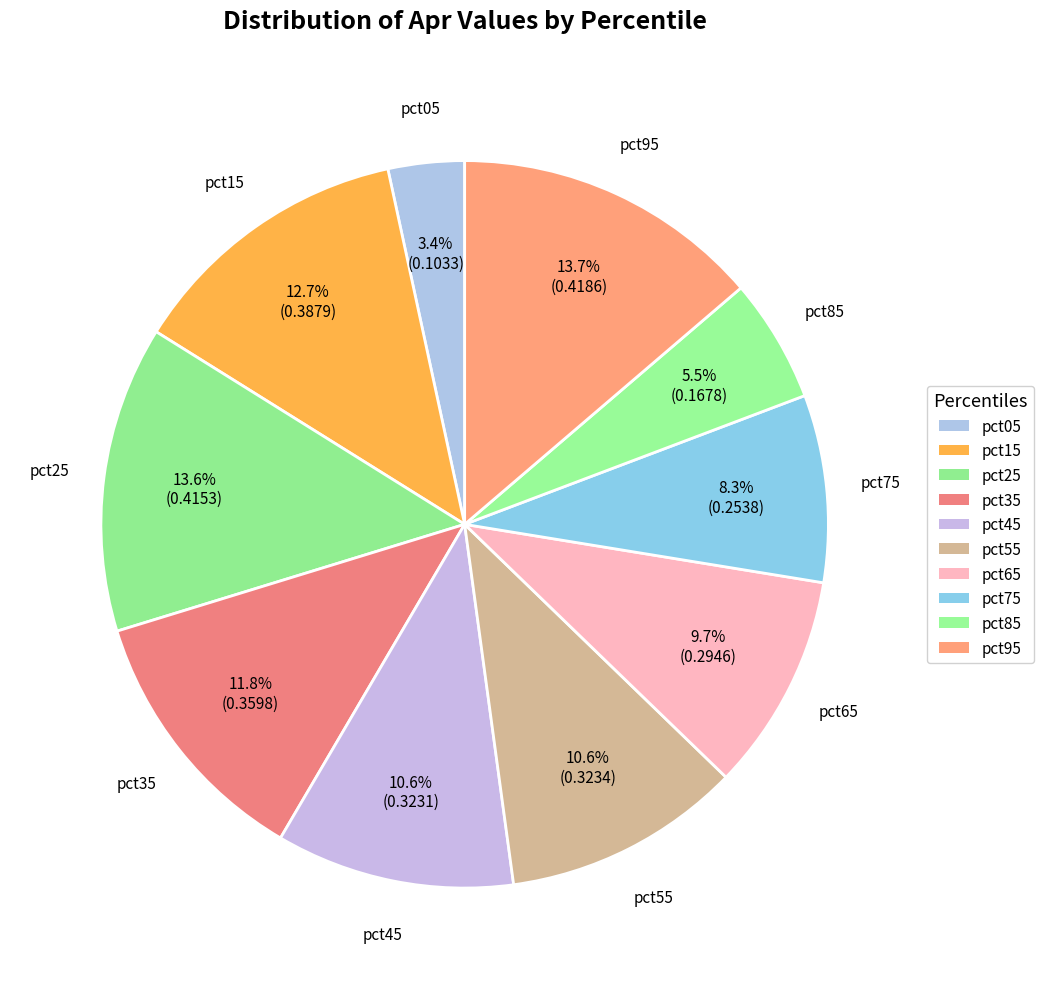

To the nearest percent, what is the difference between the pct65 and pct35 slice percentages?

2%